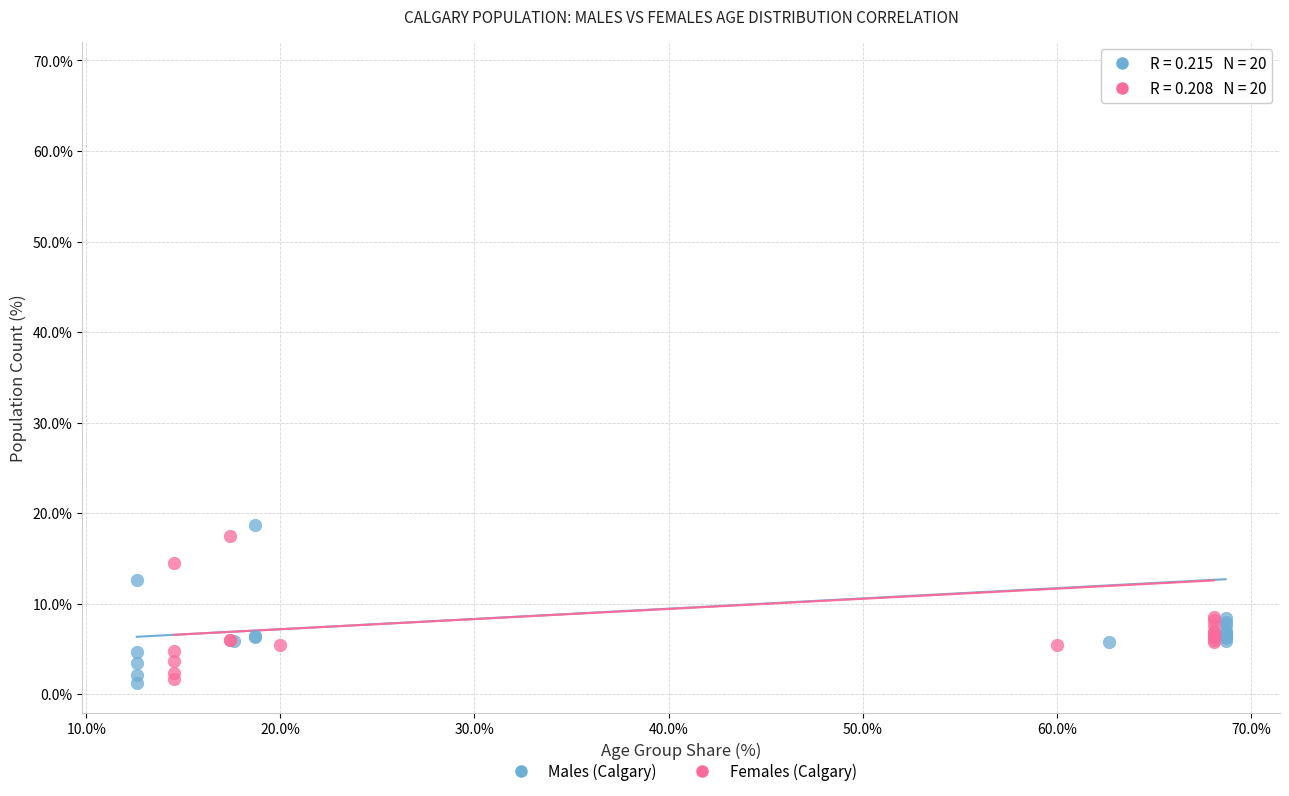

Which series has the widest spread of Y values?

Males (Calgary)